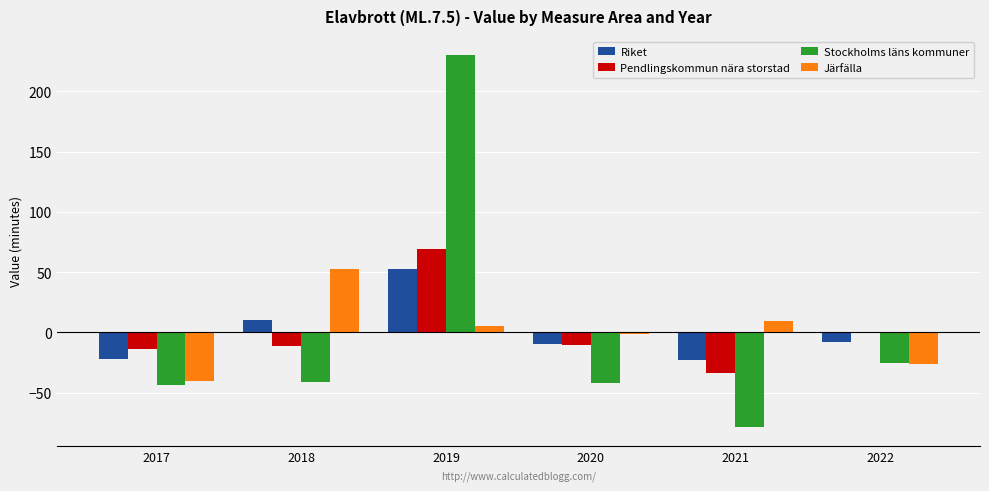

How many groups of bars are there?

6